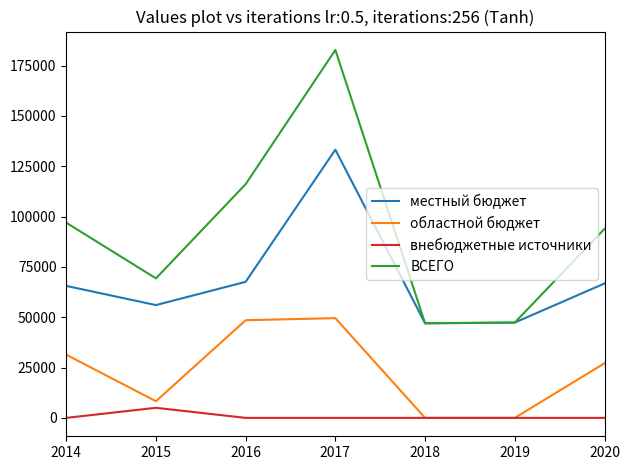

Rank the series at 2014 from lowest to highest value.

внебюджетные источники, областной бюджет, местный бюджет, ВСЕГО